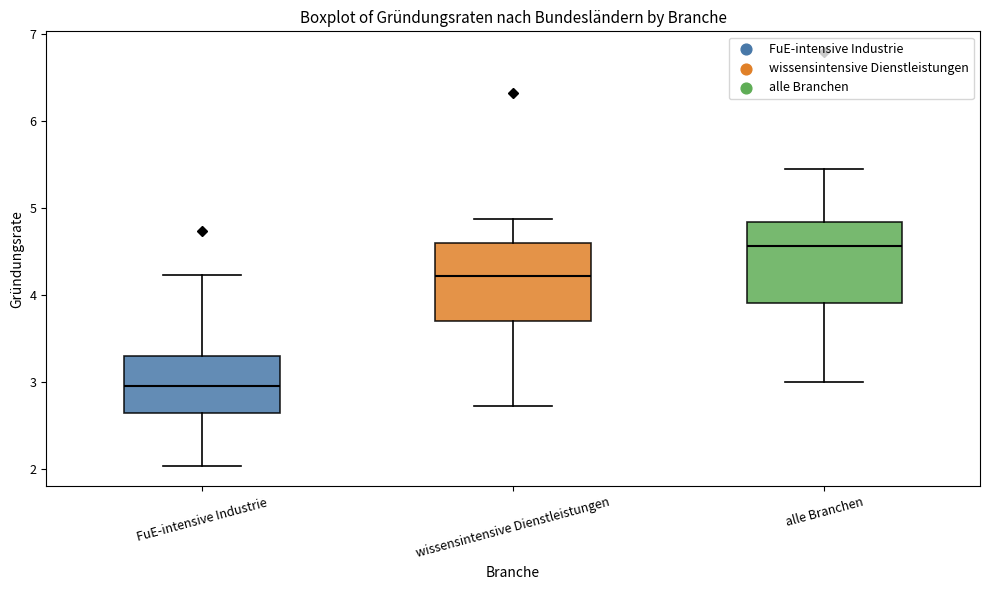

Which box has the highest median line?

alle Branchen